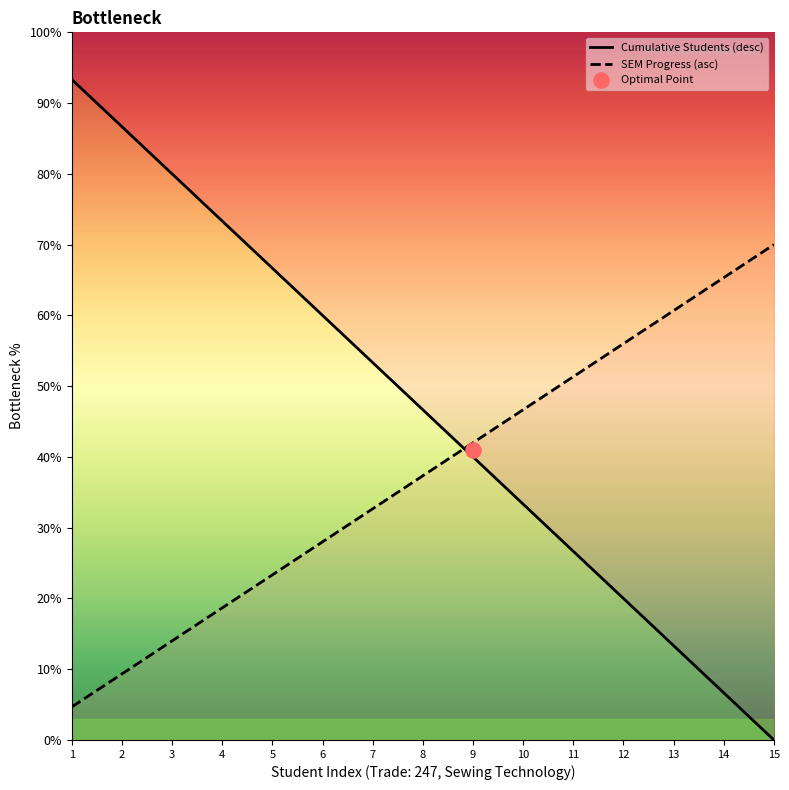

Is the value of Cumulative Students (desc) at 1 greater than the value of SEM Progress (asc) at 11?

Yes